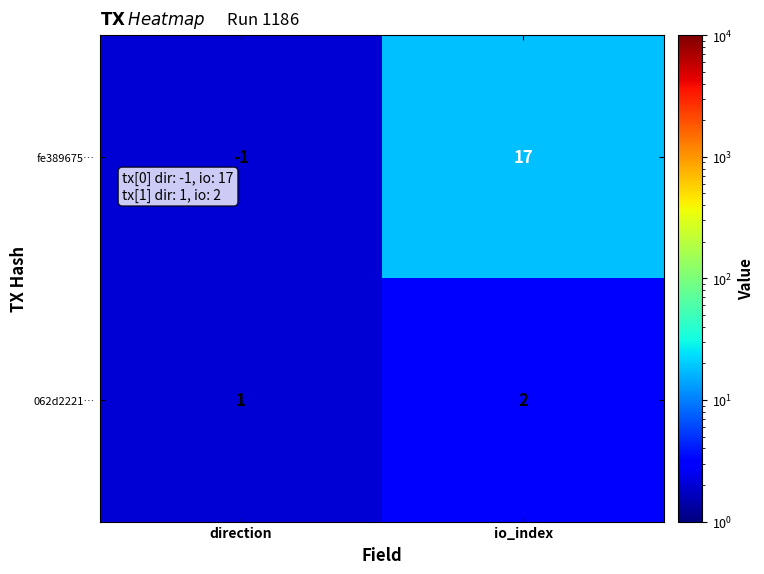

Is it true that fe389675… equals -1 at direction?

True